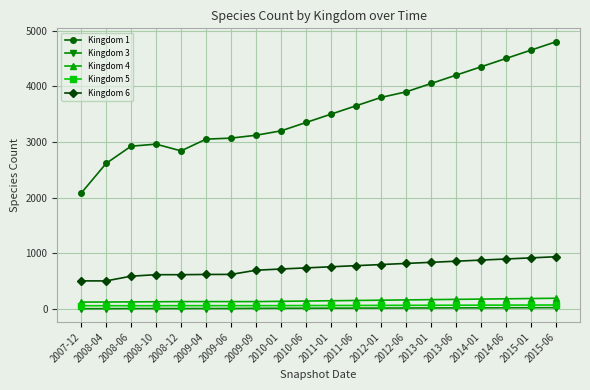

In Kingdom 1, how many points are higher than both neighbors (excluding endpoints)?

1